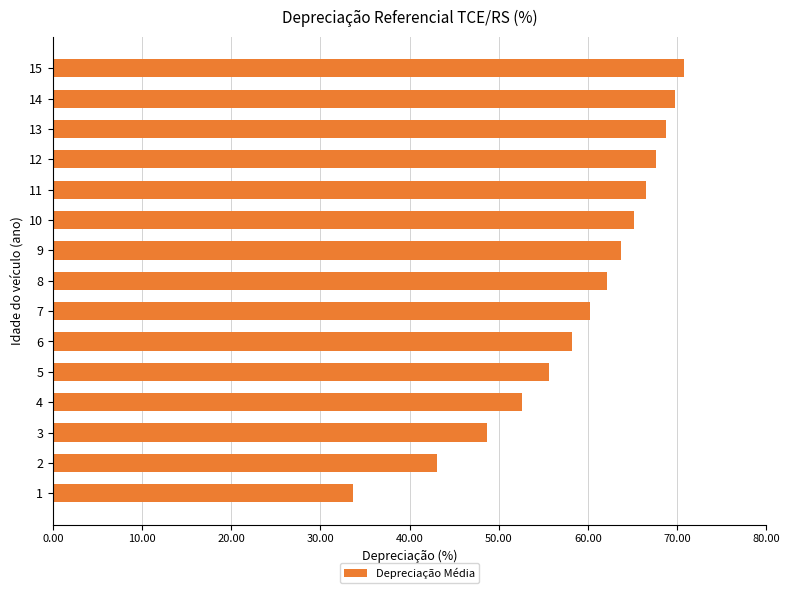

True or false: the data shows 67.7 at 12.

True